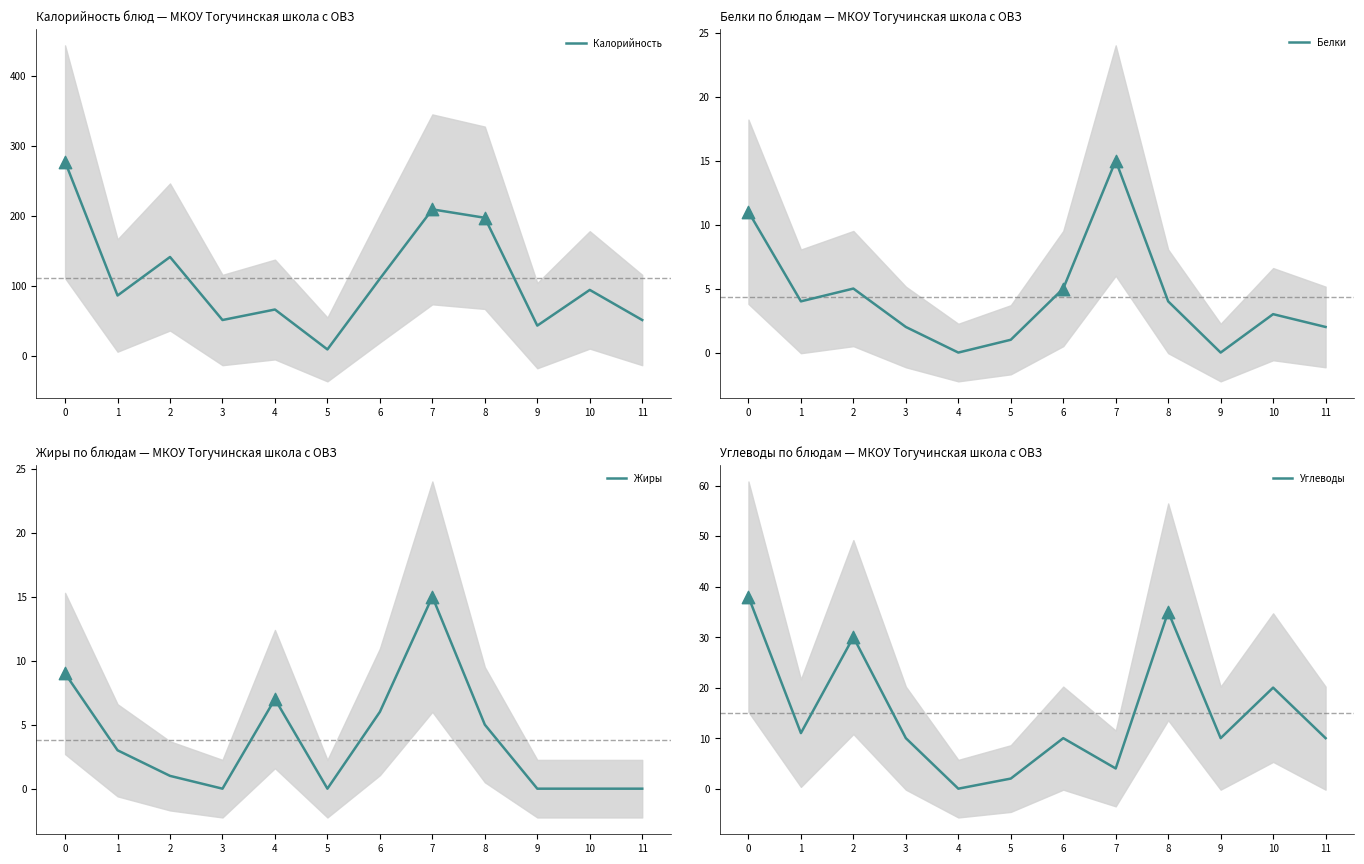

Is the value of Белки at 0 greater than the value of Калорийность at 7?

No